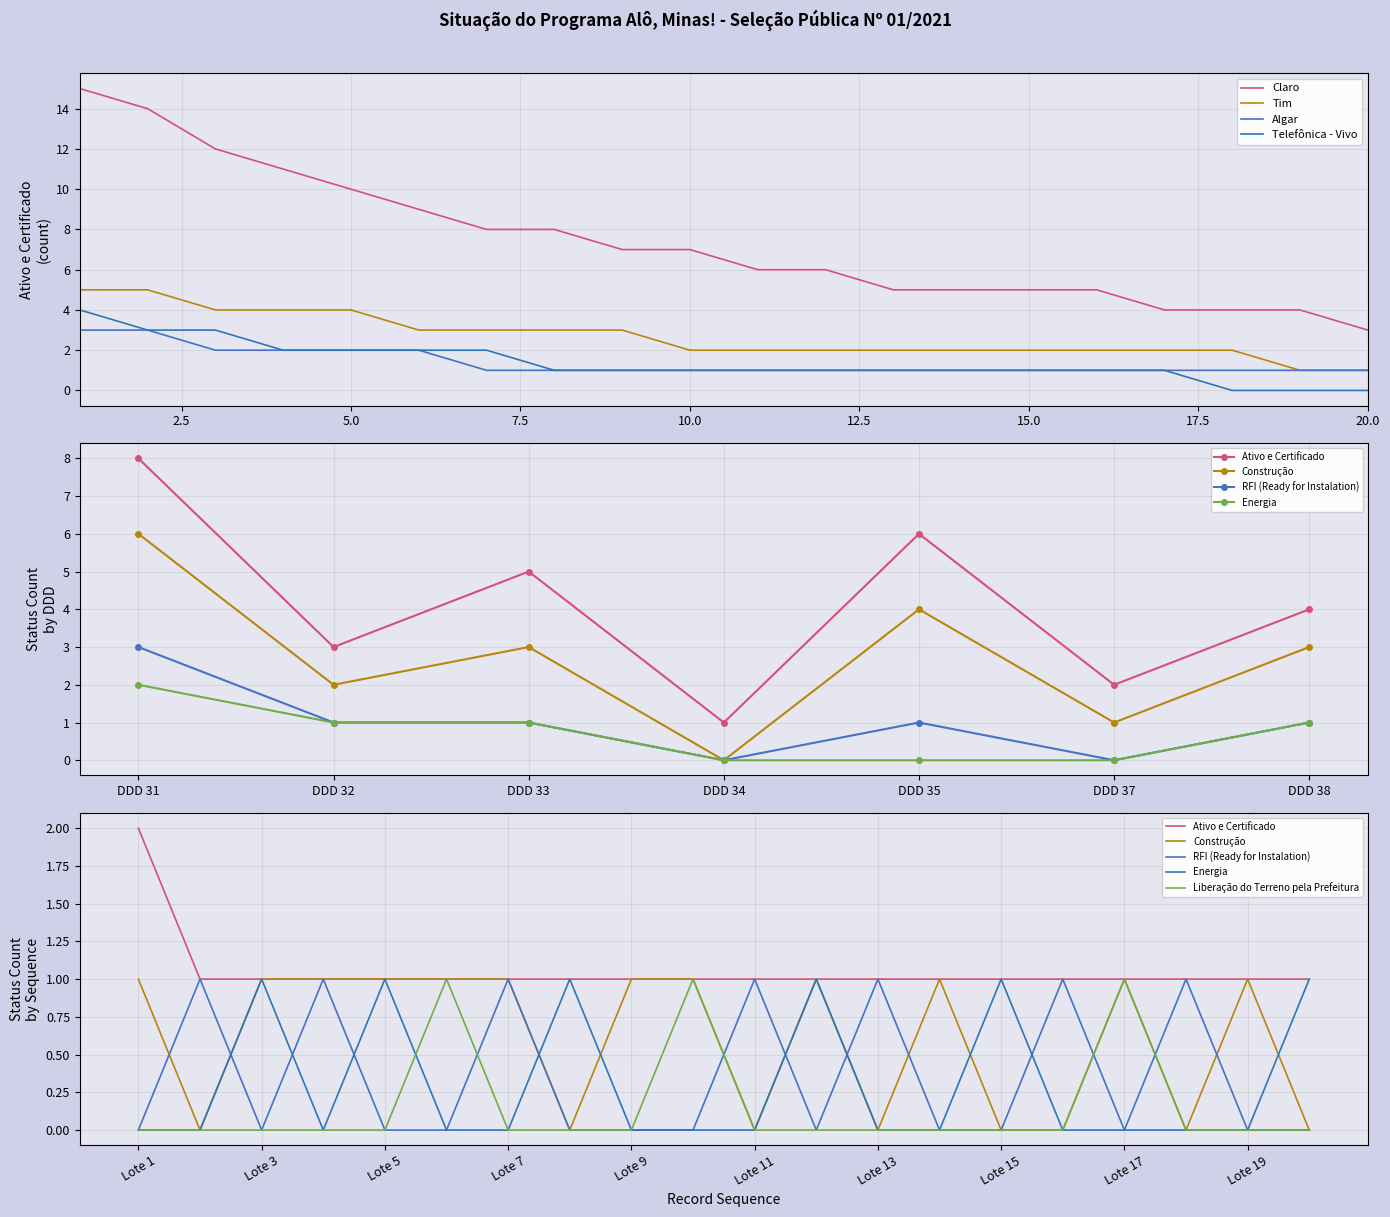

True or false: Ativo e Certificado and Liberação do Terreno pela Prefeitura intersect in this chart.

False